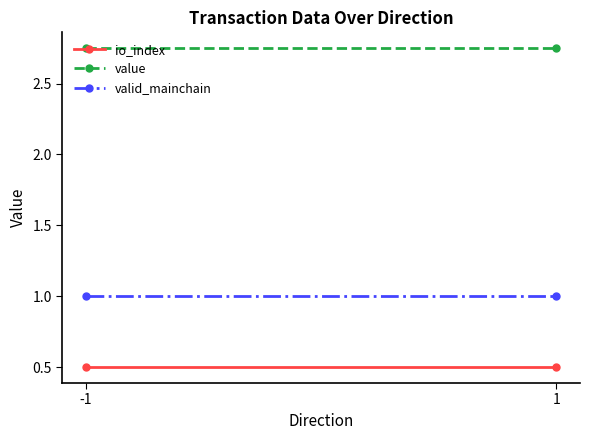

What is the value of the io_index point at the 1st from the left?

0.5